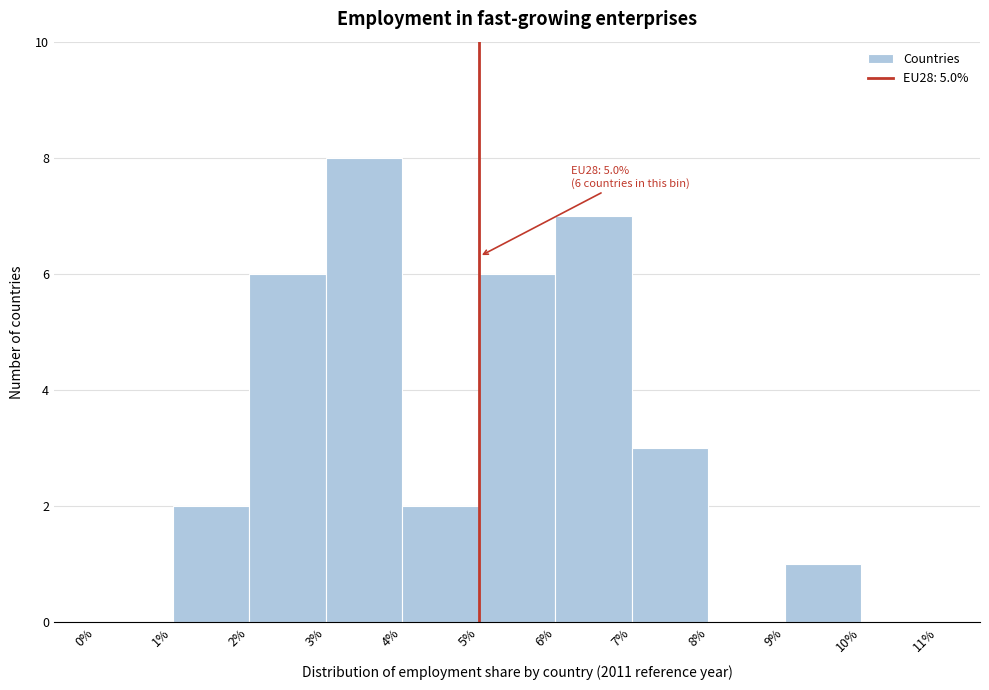

Over which range of the x-axis is the bar tallest?

3% to 4%